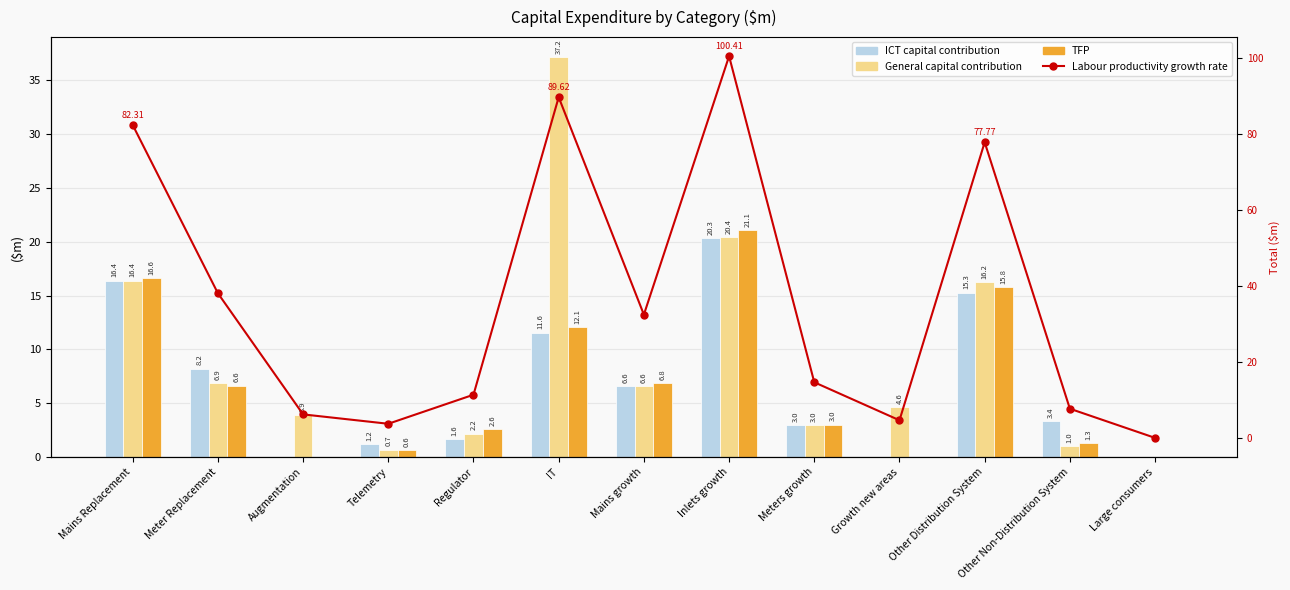

Which series has the largest range (max minus min)?

Labour productivity growth rate